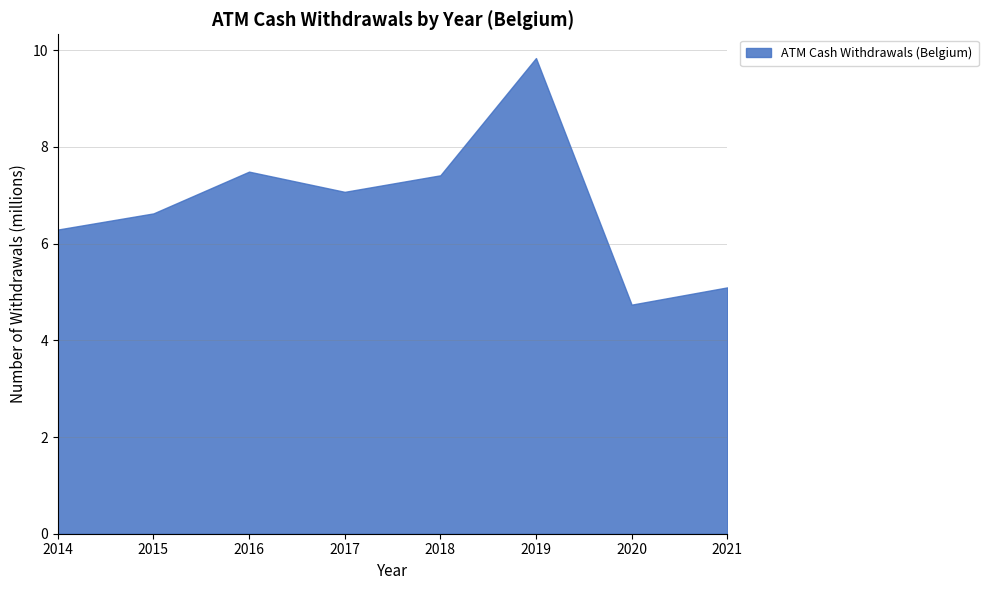

Which has a higher value, 2018 or 2016?

2016